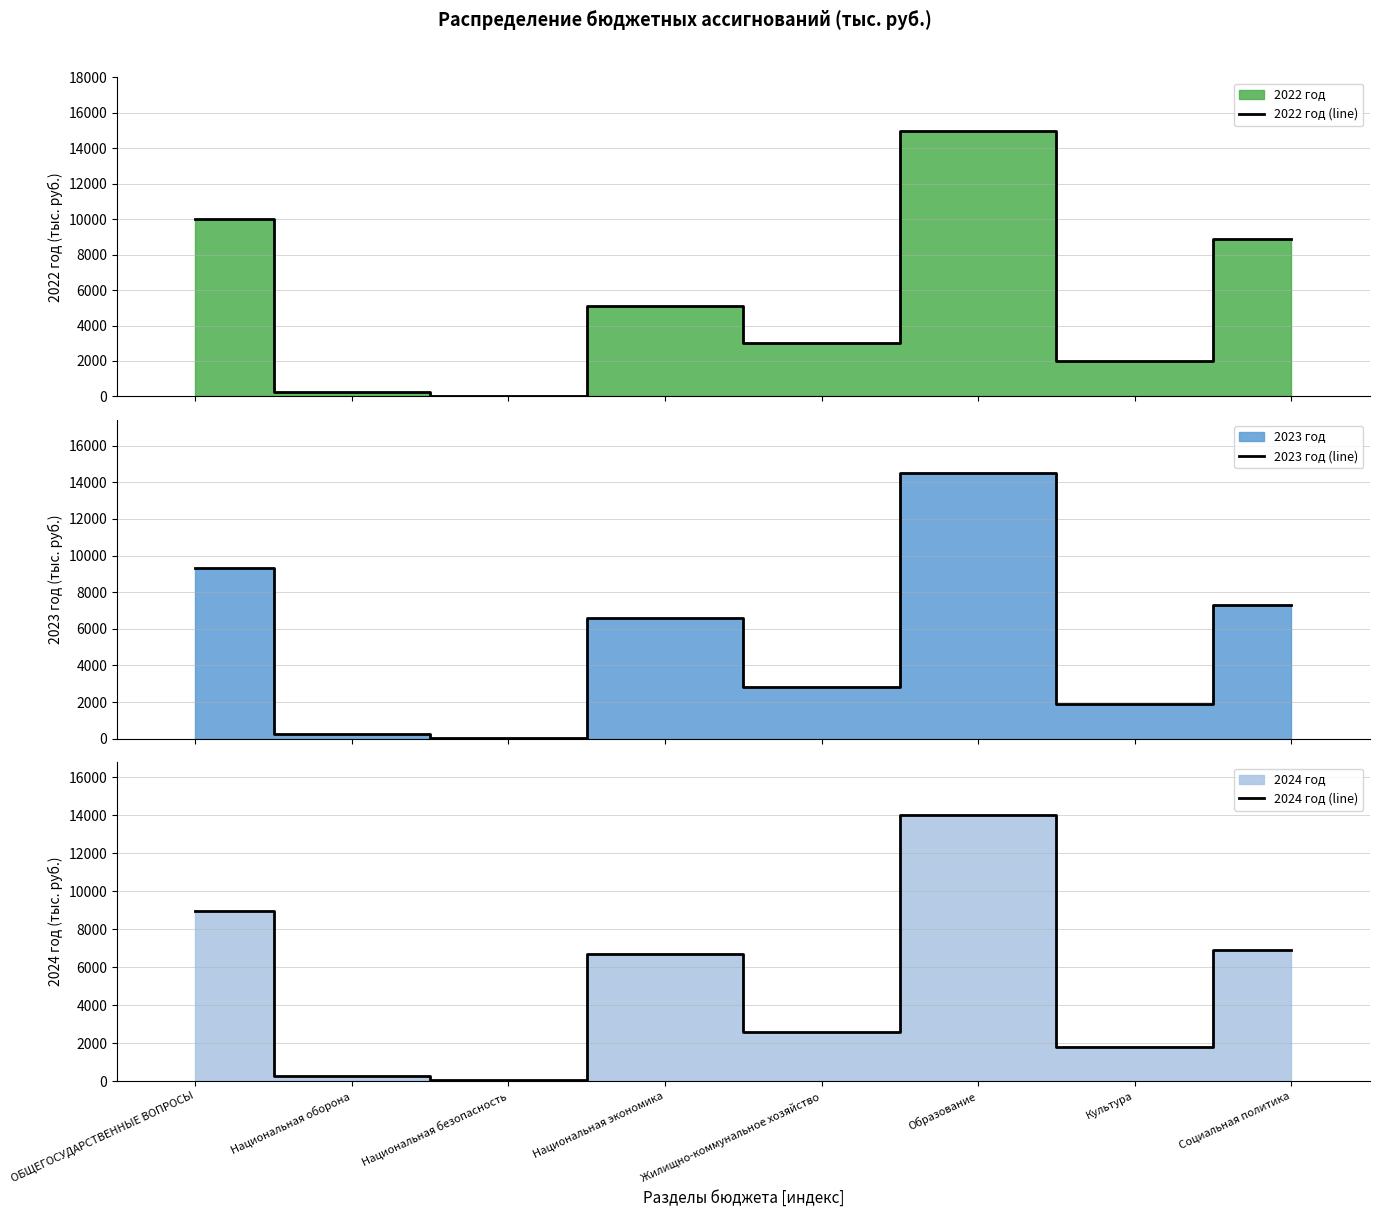

What position from the left is Национальная безопасность?

3